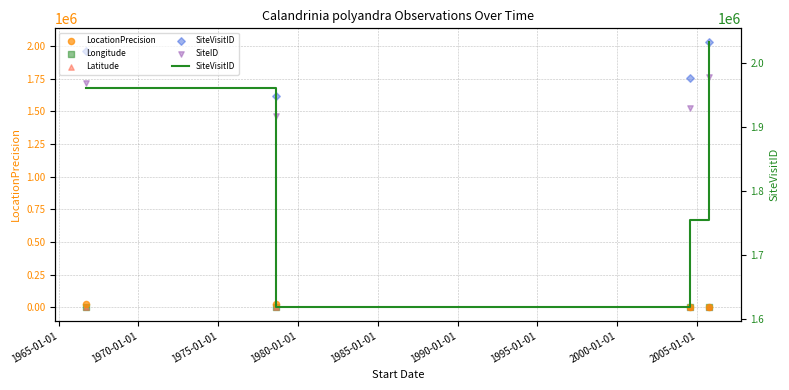

At how many categories does at least one series exceed 1847474?

2